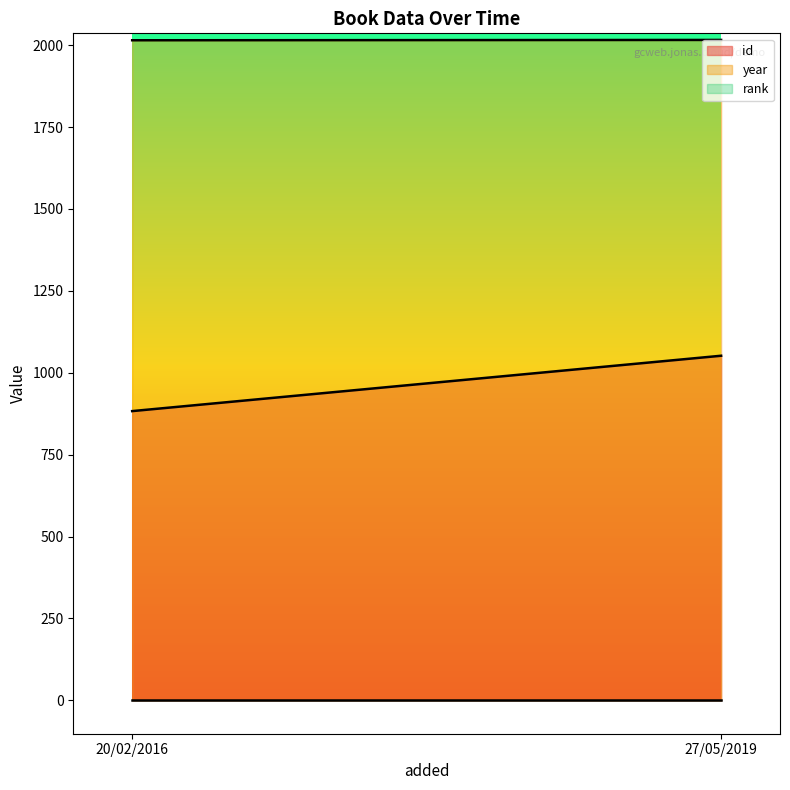

What is the label of the 1st point from the right?

27/05/2019